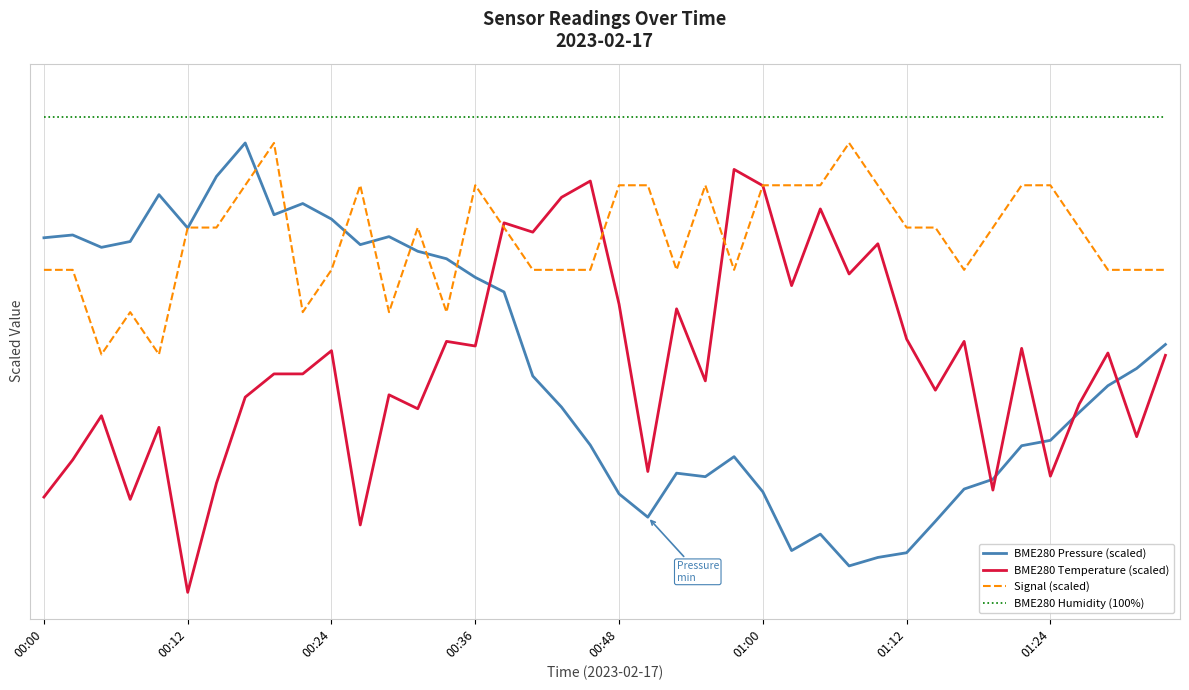

Does the chart have visible grid lines?

Yes